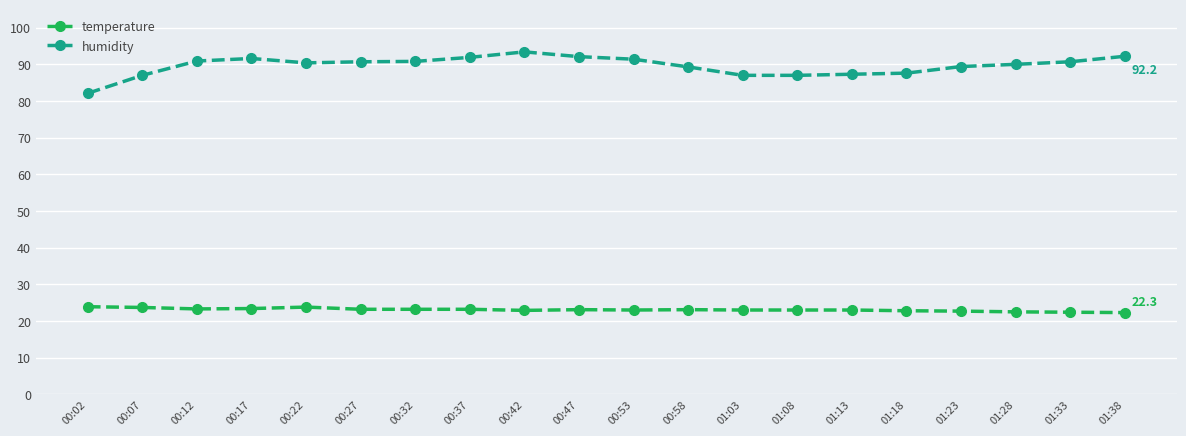

Is it true that humidity equals 90.8 at 00:32?

True